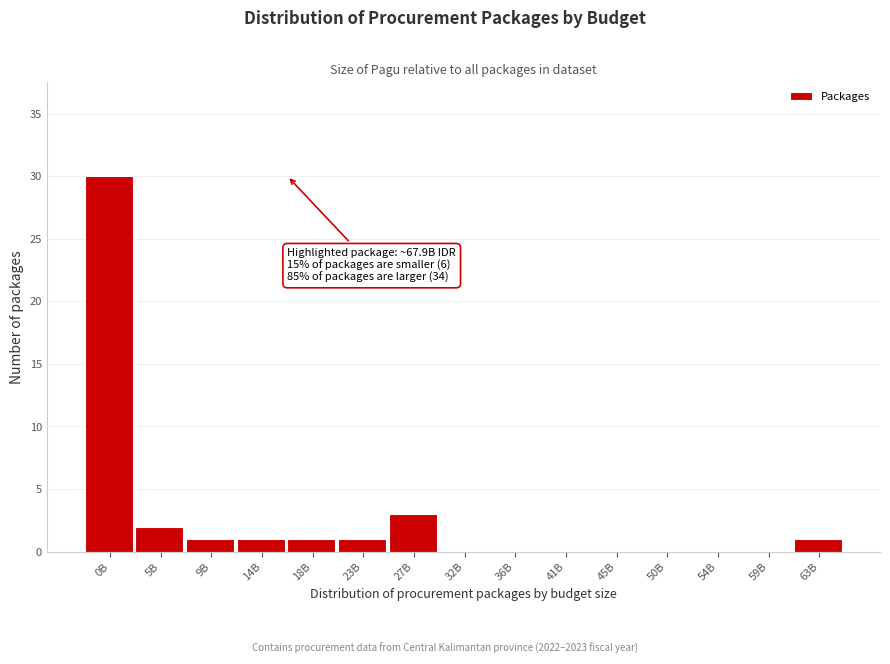

Reading left to right, list all the values displayed in this chart.

0B=30	5B=2	9B=1	14B=1	18B=1	23B=1	27B=3	32B=0	36B=0	41B=0	45B=0	50B=0	54B=0	59B=0	63B=1